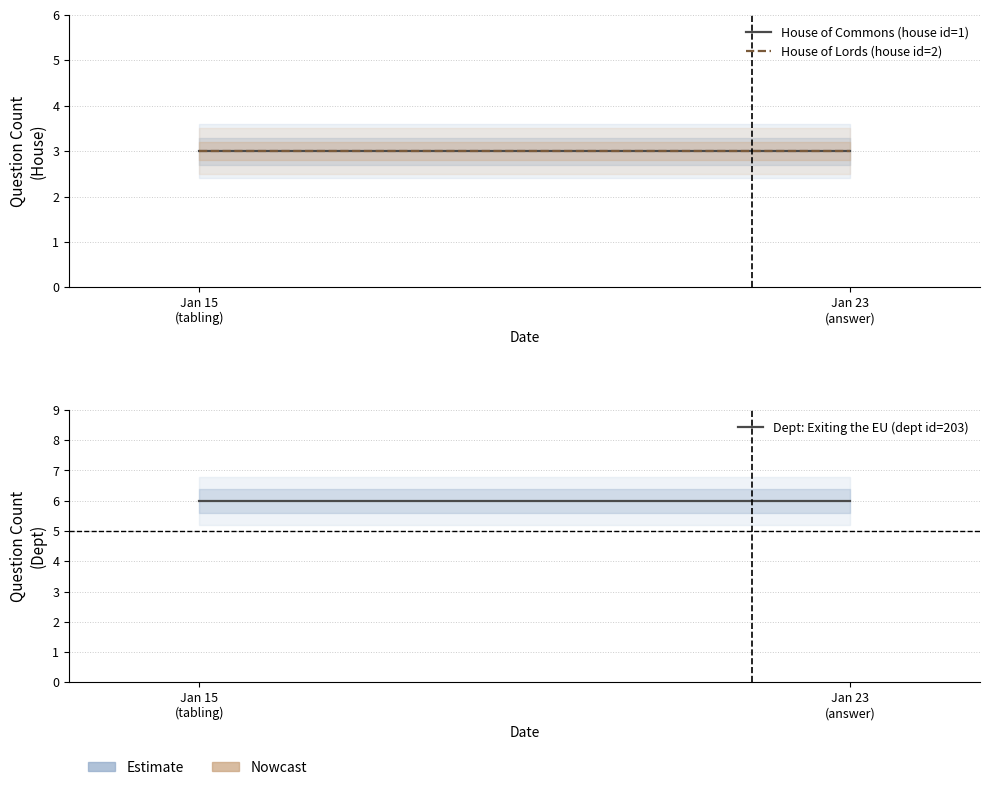

List the labels in order of House of Lords (house id=2) value, smallest first.

Jan 15
(tabling), Jan 23
(answer)